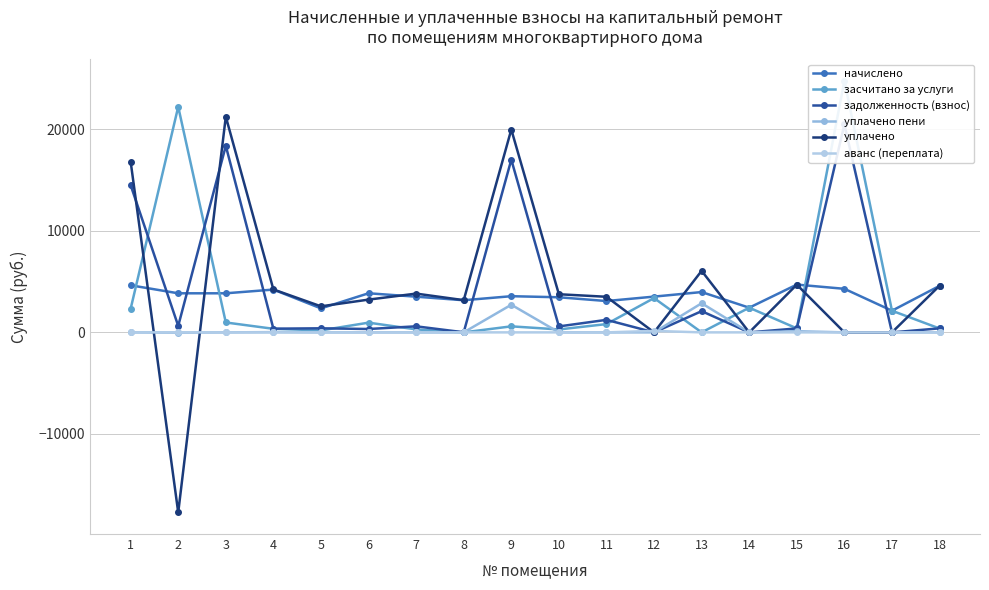

What is the total value across all series at 14?

4863.6